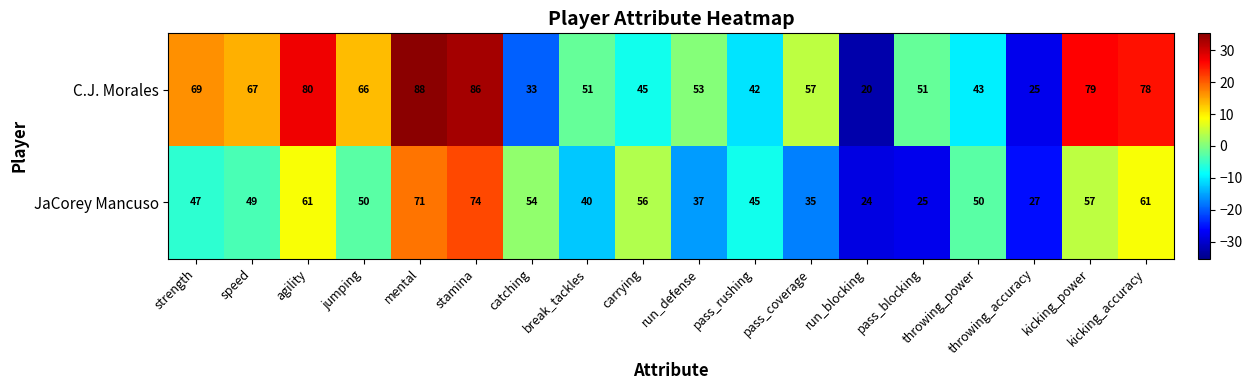

Which series has the largest total across all categories?

C.J. Morales